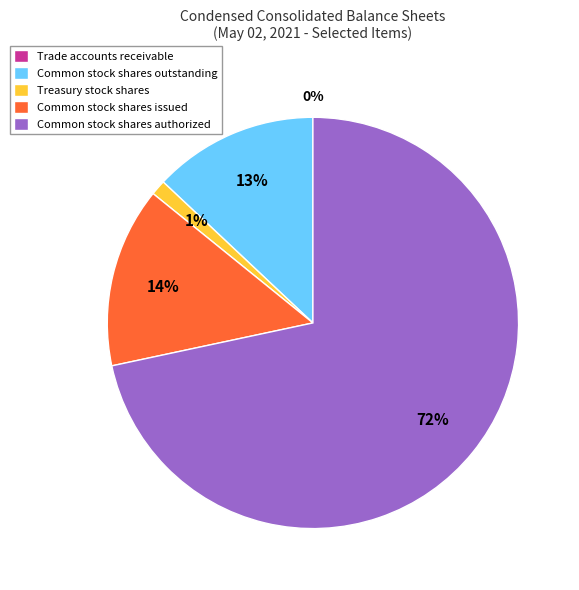

Which has a higher value, Common stock shares authorized or Treasury stock shares?

Common stock shares authorized